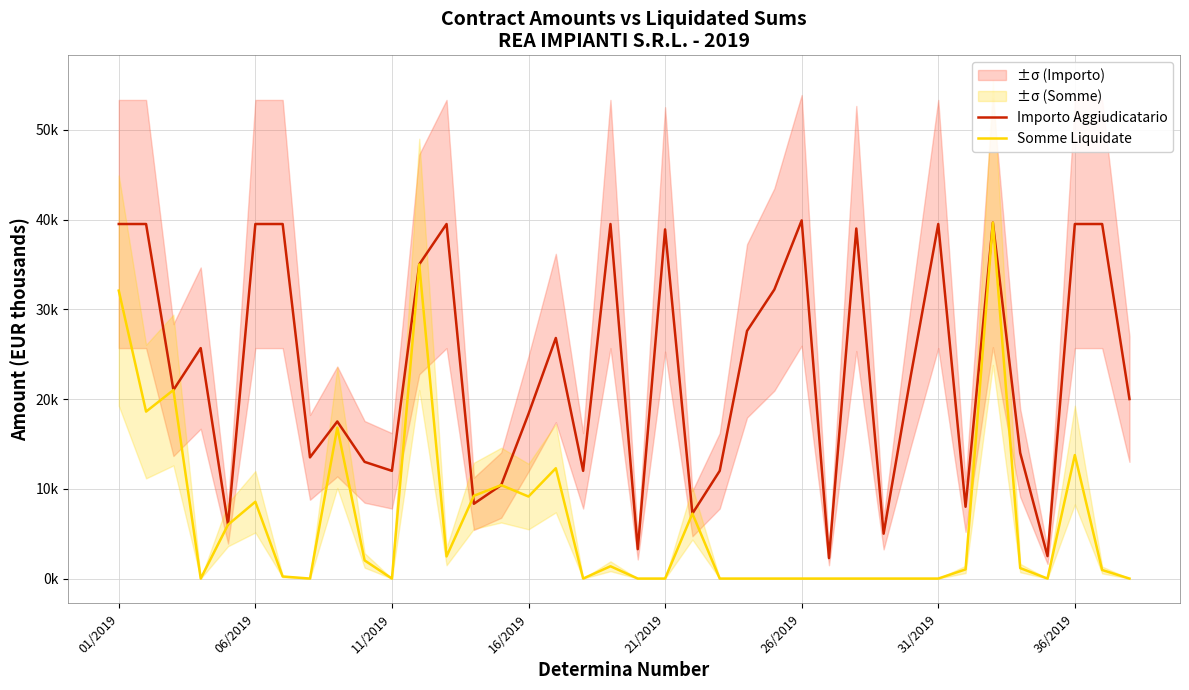

True or false: Importo Aggiudicatario has more than 1 interior local peaks.

True